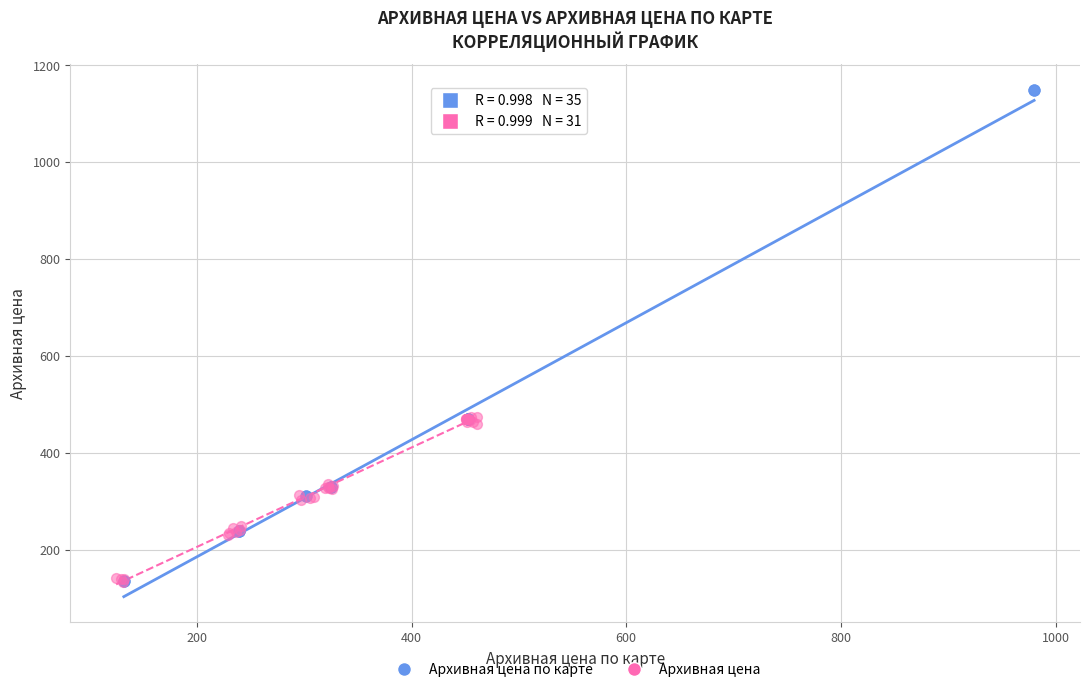

Which series reaches the maximum Y coordinate?

Архивная цена по карте